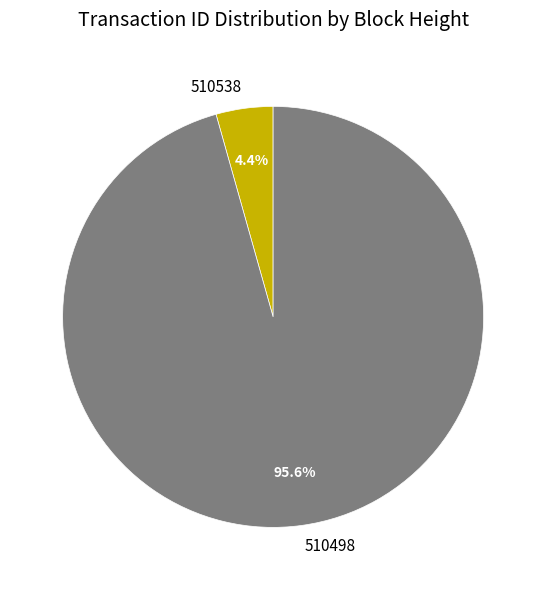

To the nearest percent, what is the difference between the largest and smallest slice percentages?

91%